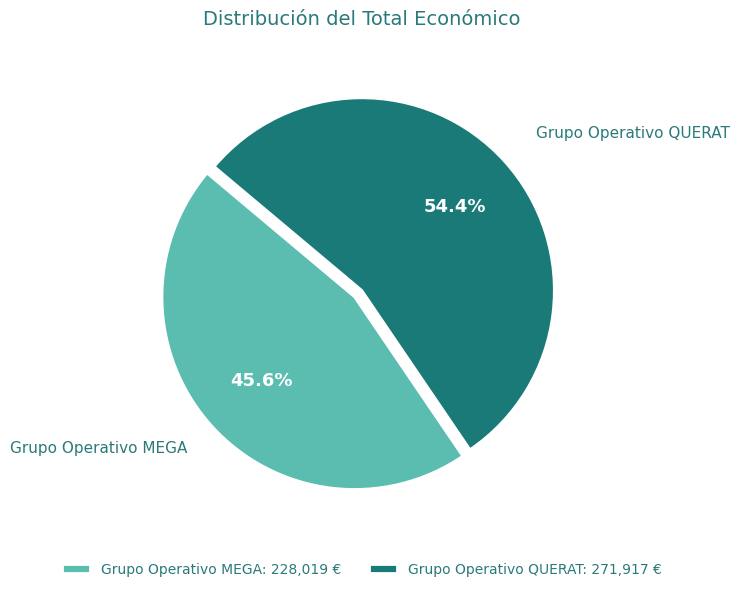

Count the number of slices in the pie.

2